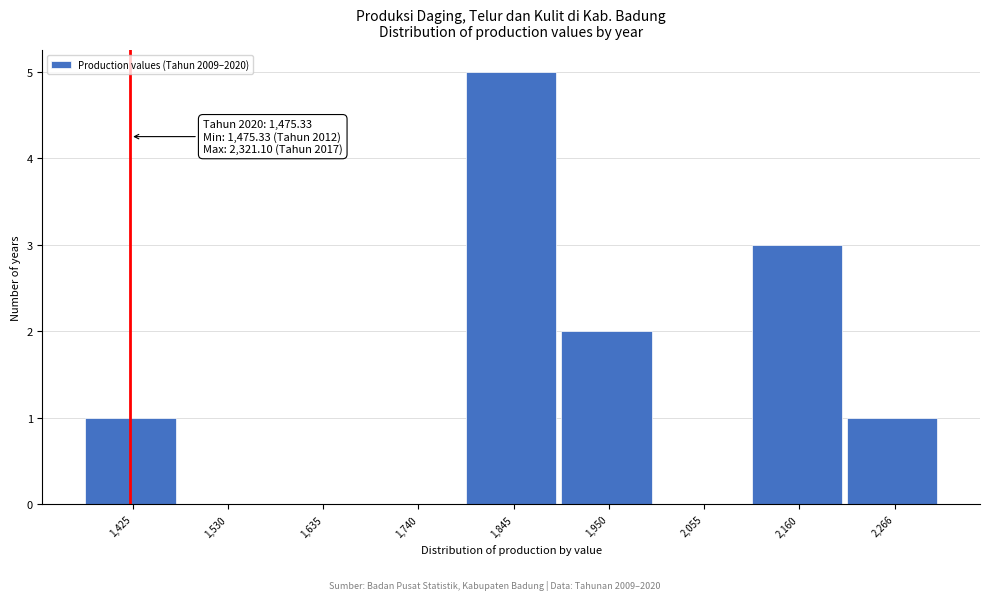

Reading left to right, what are all the values shown in this chart?

1,425=1	1,530=0	1,635=0	1,740=0	1,845=5	1,950=2	2,055=0	2,160=3	2,266=1